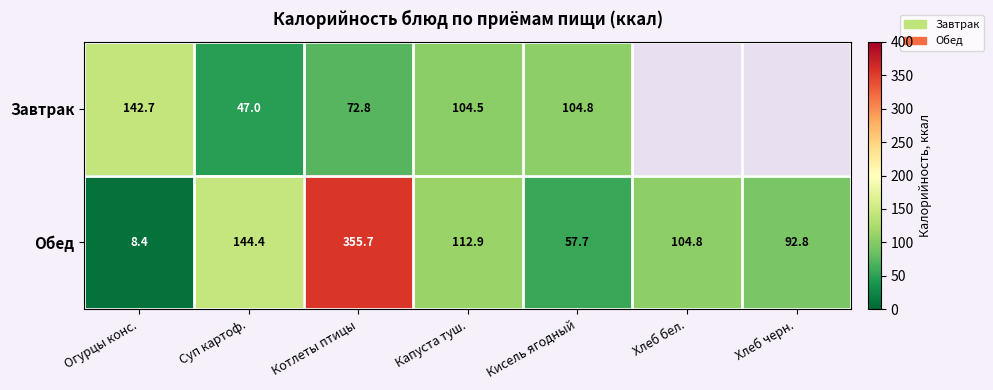

Between Огурцы конс. and Кисель ягодный, which series saw the biggest shift?

Обед